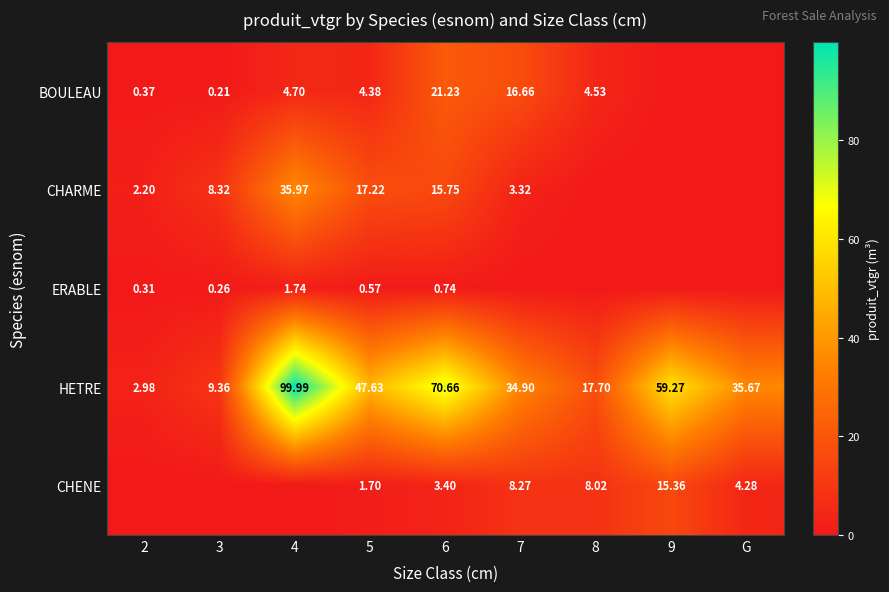

At 5, list the series in order from largest to smallest.

HETRE, CHARME, BOULEAU, CHENE, ERABLE